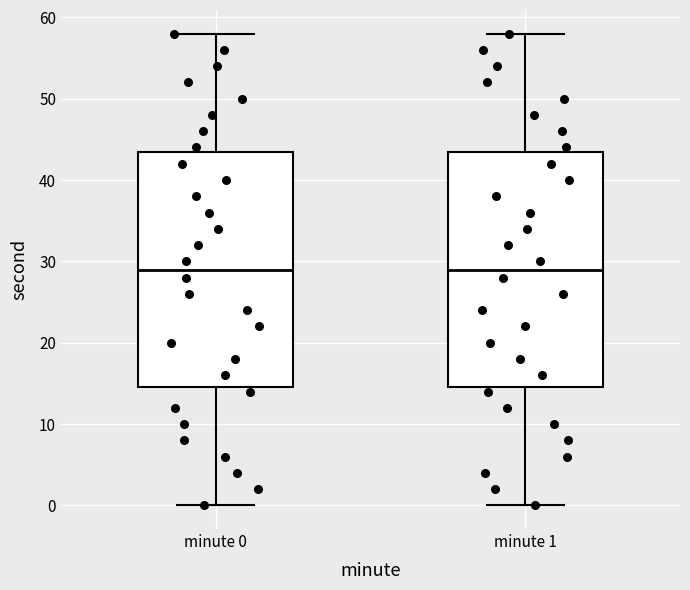

Reading left to right, transcribe this box plot: for each box, give where its median line is, the range the box spans, and where its two whiskers end, as read against the y-axis. The values are not printed on the chart, so give them approximately, as read against the axis.

minute 0: median 29, box 15 to 44, whiskers 0 to 58
minute 1: median 29, box 15 to 44, whiskers 0 to 58